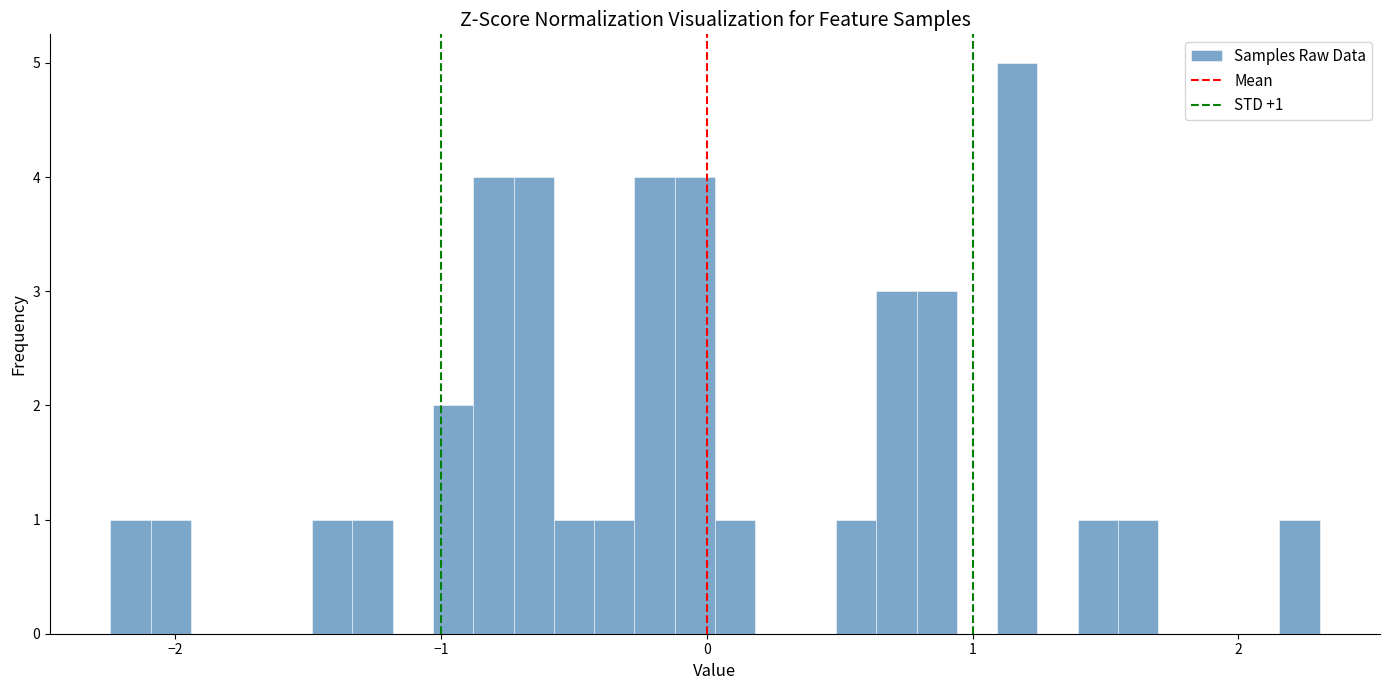

Read against the x-axis, roughly where is the centre of the tallest bar?

1.2